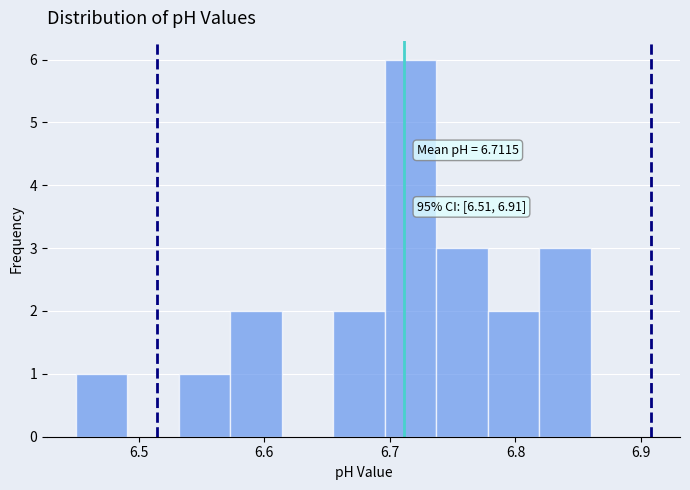

Which range on the x-axis has the tallest bar?

6.696 to 6.737